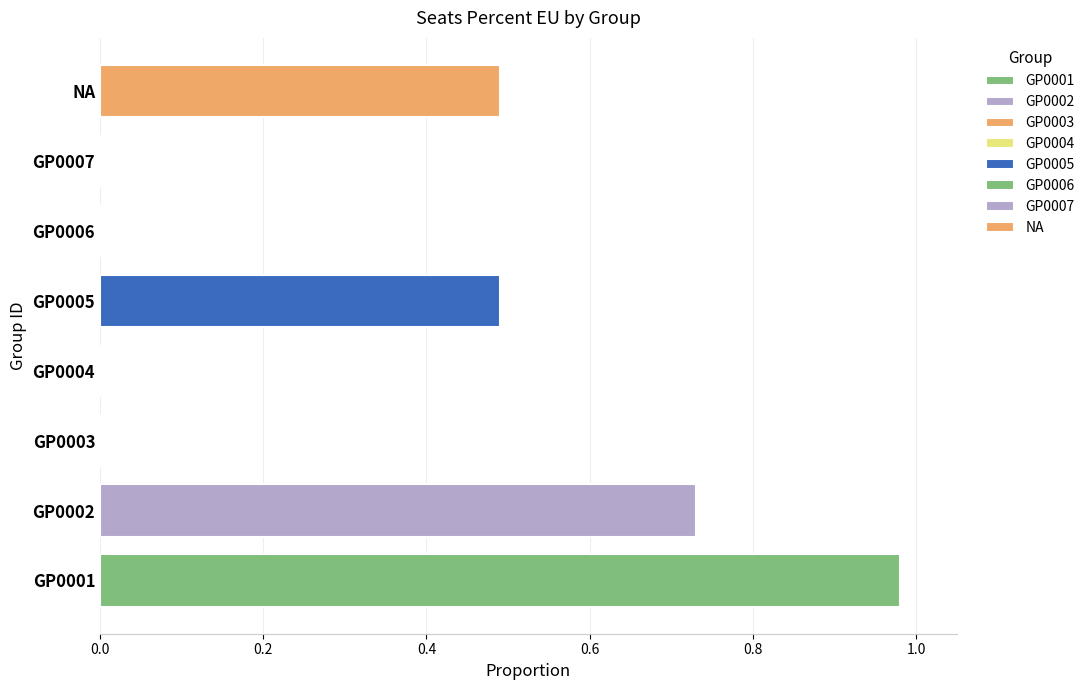

What is the sum of all values?

2.7